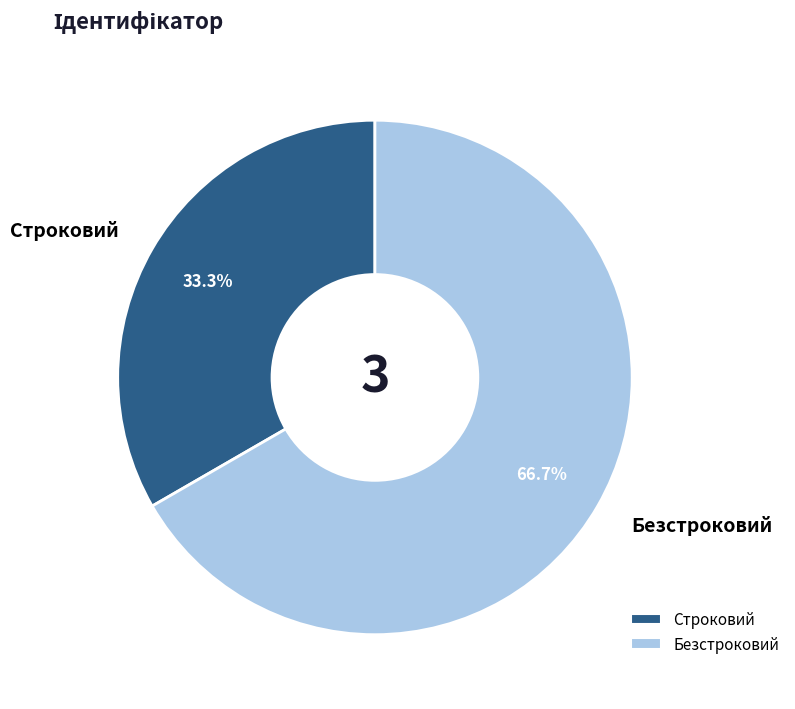

To the nearest percent, what percentage of the pie is Строковий?

33%